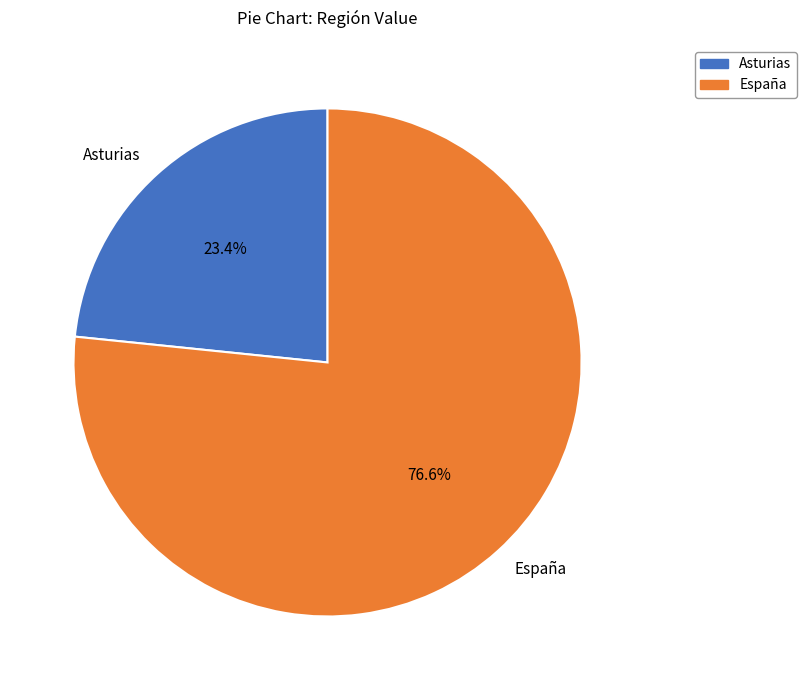

How many slices are in this pie chart?

2